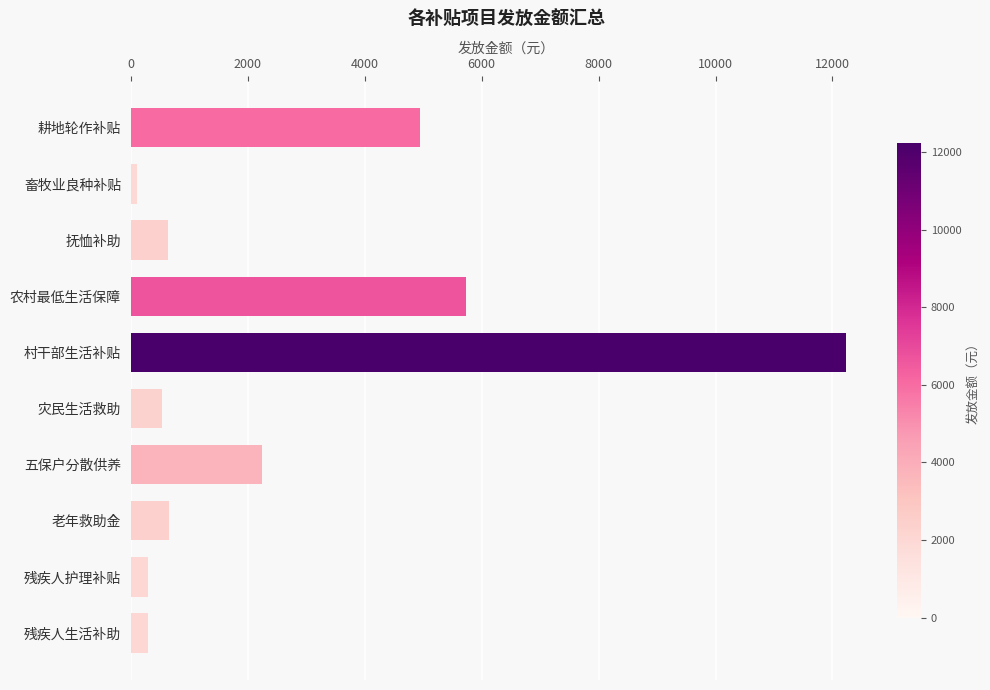

What is the maximum value shown in the chart?

12226.4